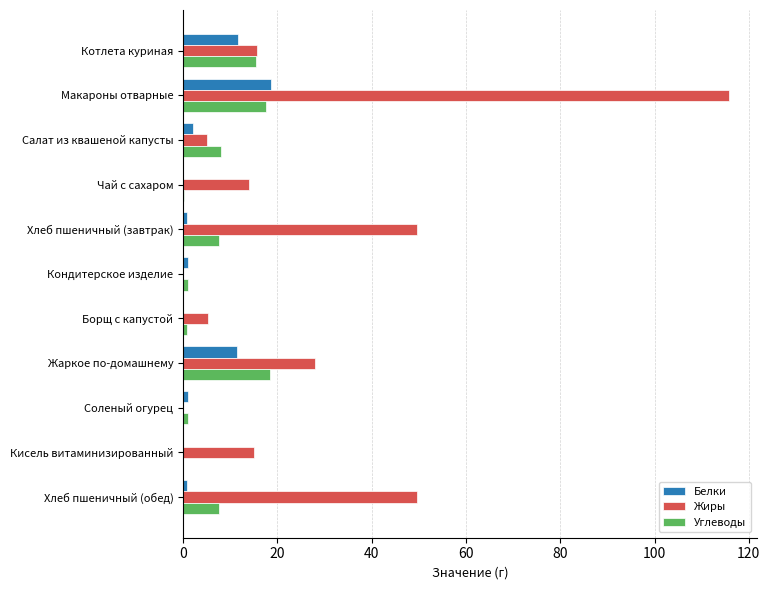

The Жиры series shows 14.0 at Чай с сахаром. True or false?

True